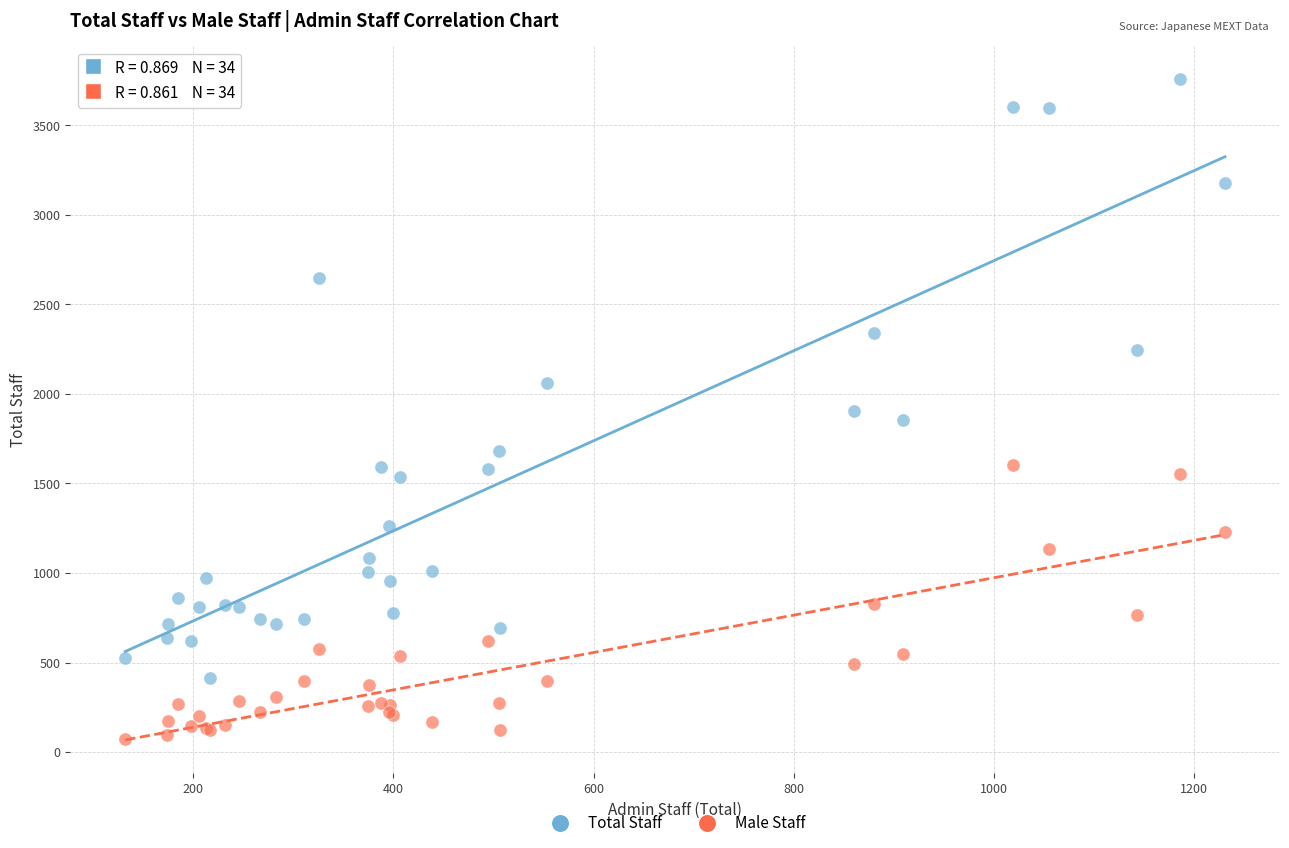

Which series has the widest spread of Y values?

Total Staff